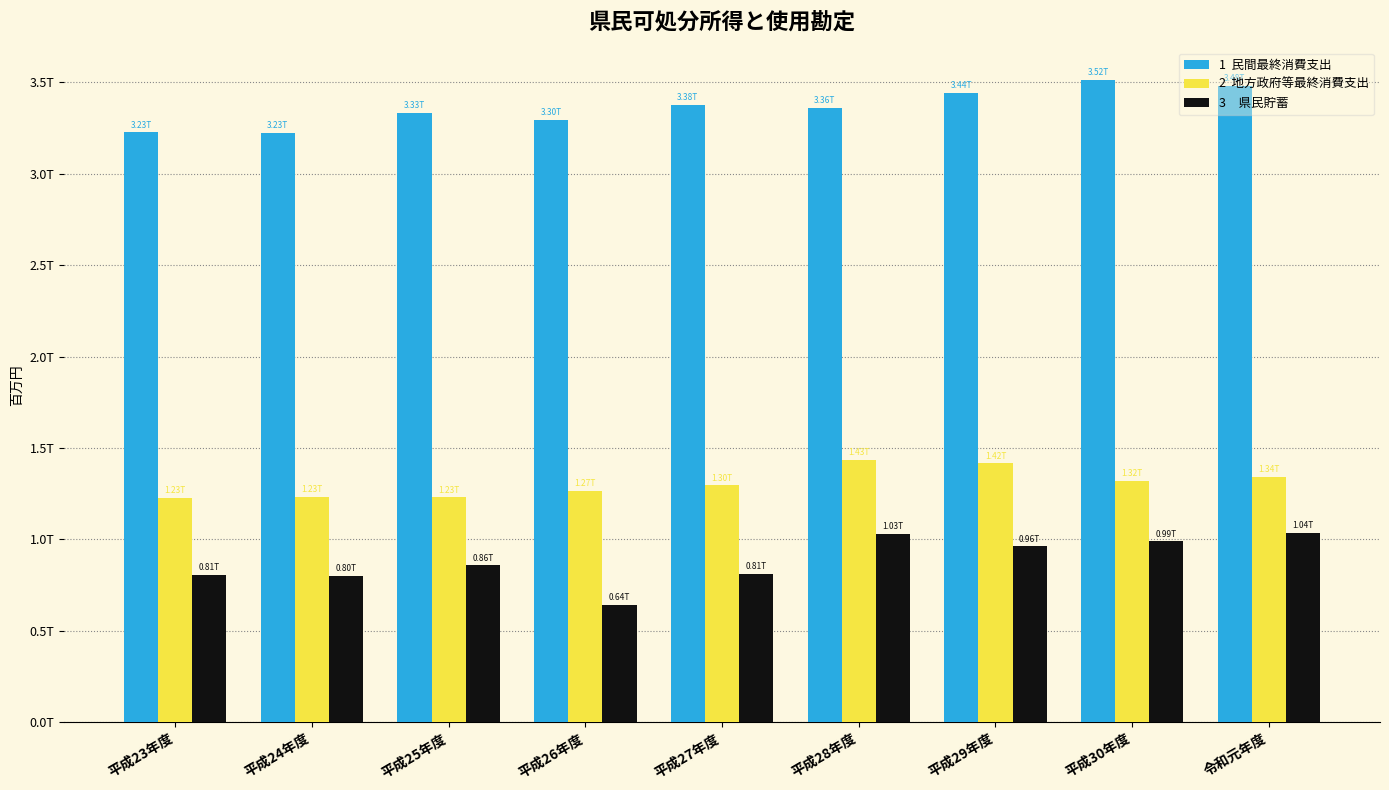

Reading left to right, list all the values displayed in this chart.

1  民間最終消費支出: 平成23年度=3226471.1	平成24年度=3225461.2	平成25年度=3333599.2	平成26年度=3296943.9	平成27年度=3375714.2	平成28年度=3361796.6	平成29年度=3440917.8	平成30年度=3515540.6	令和元年度=3481327.6
2  地方政府等最終消費支出: 平成23年度=1227683.2	平成24年度=1231773.7	平成25年度=1229272.1	平成26年度=1267023.5	平成27年度=1295979.4	平成28年度=1433784.2	平成29年度=1416413.0	平成30年度=1321482.4	令和元年度=1341262.4
3　県民貯蓄: 平成23年度=806517.0	平成24年度=801546.6	平成25年度=857675.0	平成26年度=643612.7	平成27年度=811953.1	平成28年度=1030868.4	平成29年度=961392.6	平成30年度=989174.9	令和元年度=1036629.2